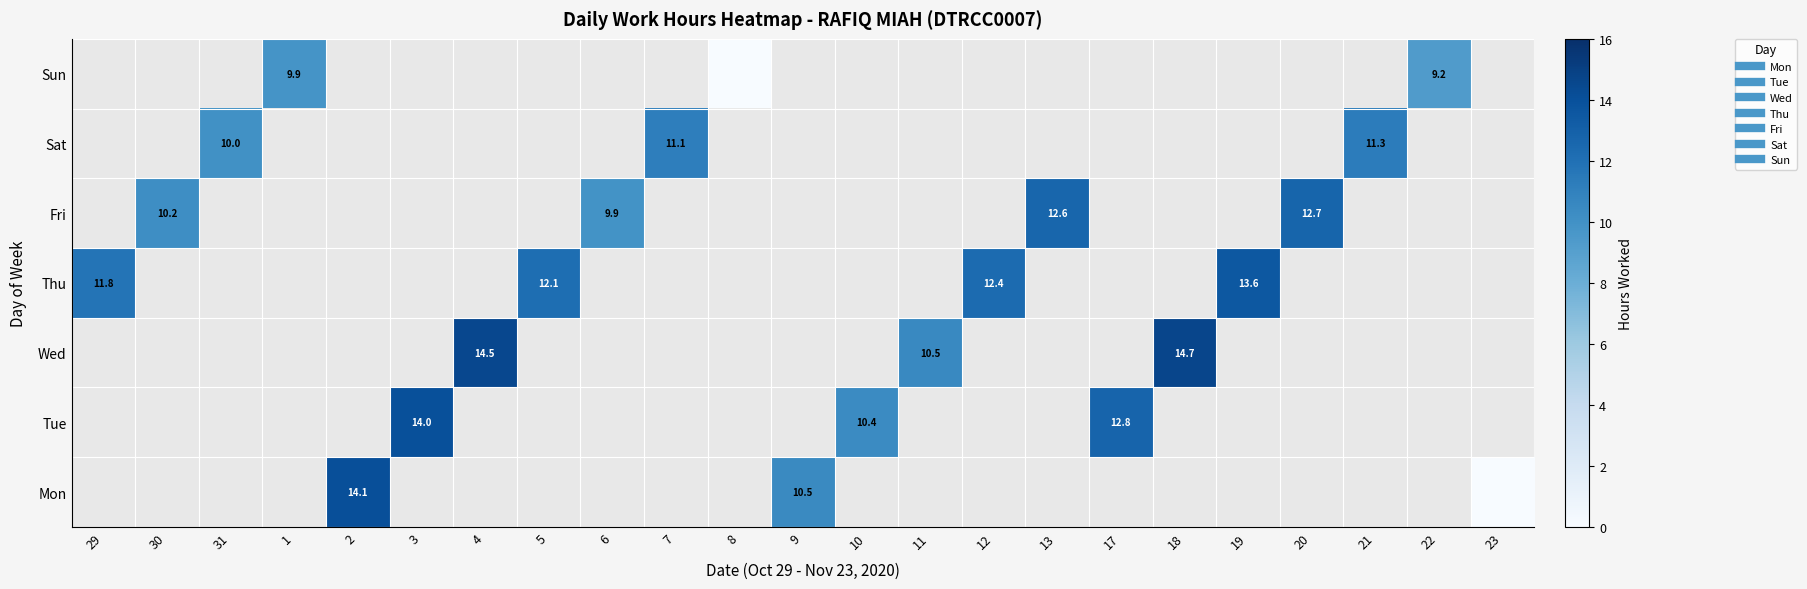

At 19, list the series in order from smallest to largest.

Mon, Tue, Wed, Thu, Fri, Sat, Sun